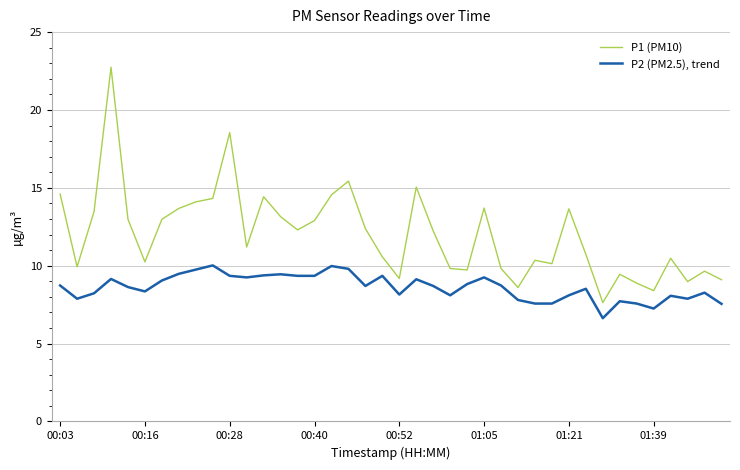

Rank the series by their maximum value, from highest to lowest.

P1 (PM10), P2 (PM2.5), trend